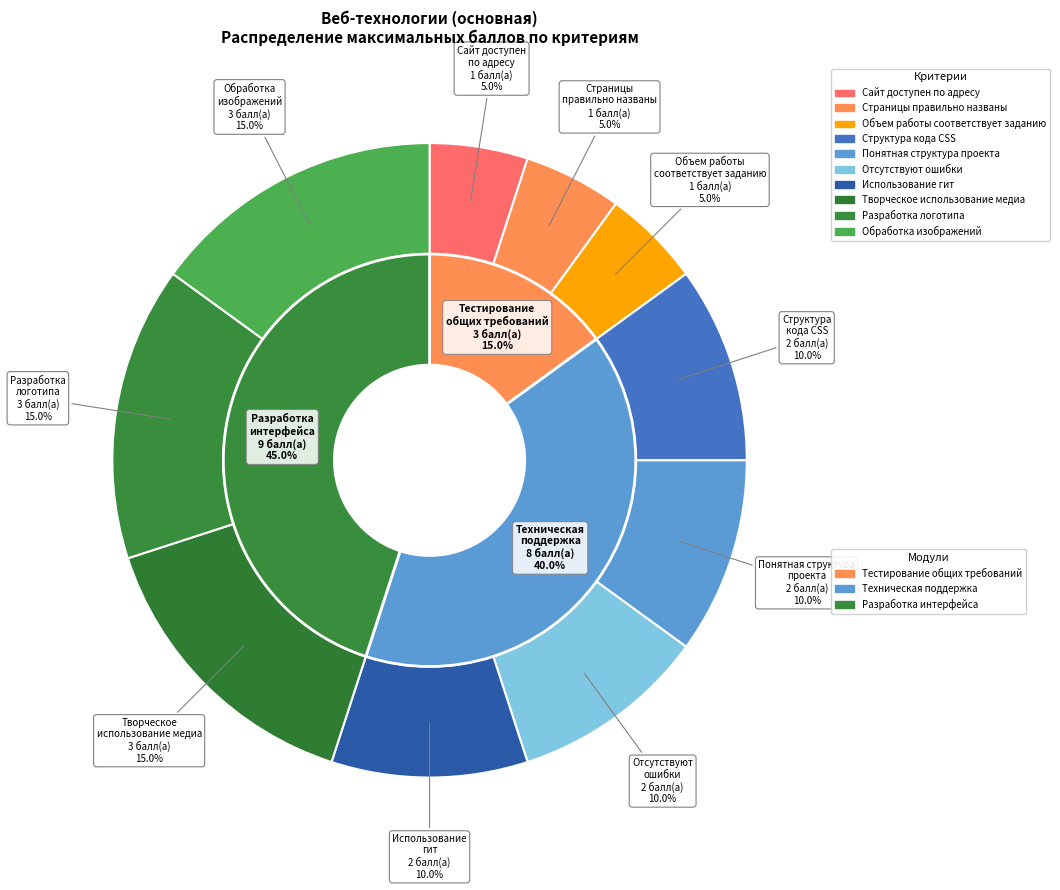

Which slice is the smallest?

Тестирование общих требований